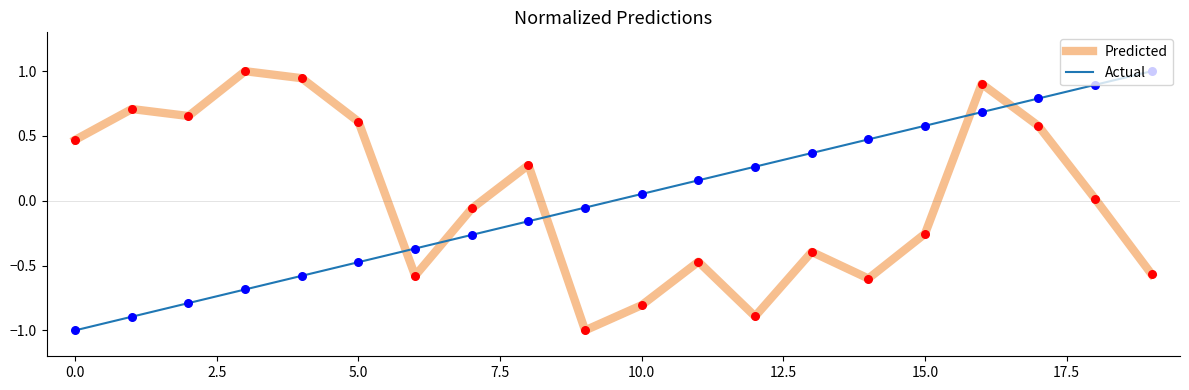

After their last crossing, which series has the higher values: Predicted or Actual?

Actual